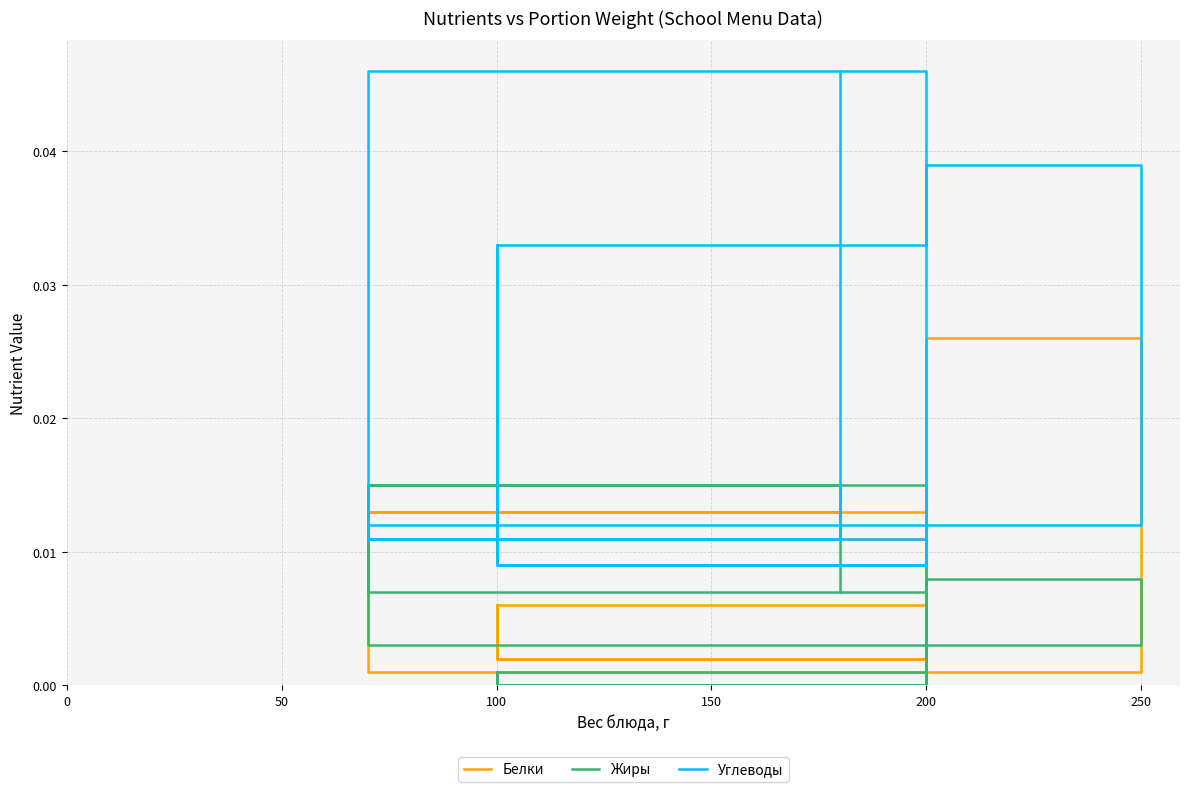

How many distinct data groups are displayed?

3